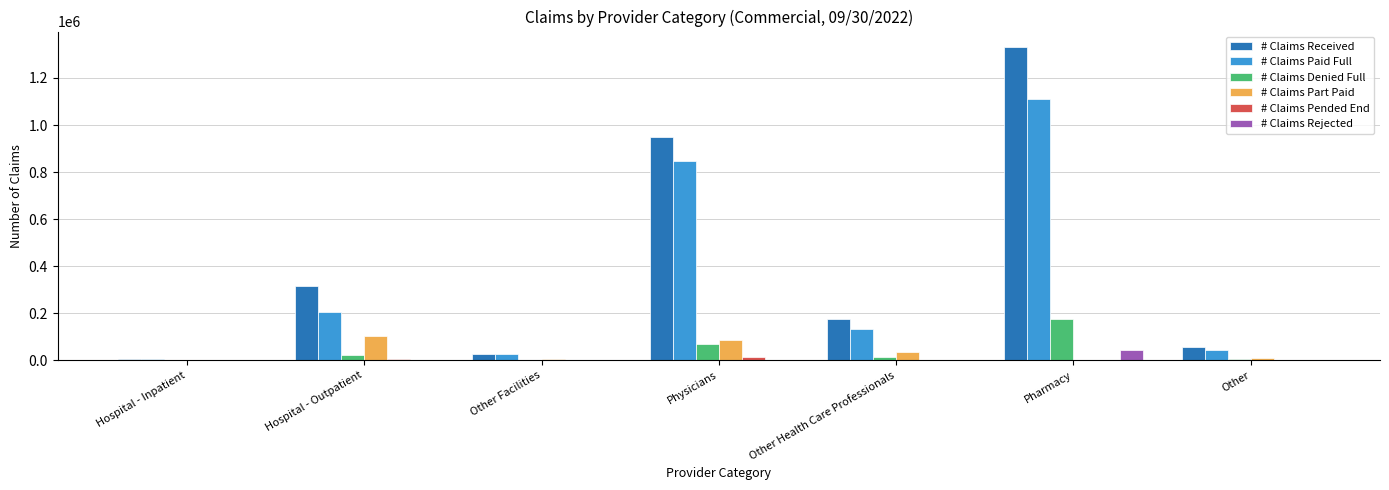

The # Claims Received series shows 110794 at Other Health Care Professionals. True or false?

False